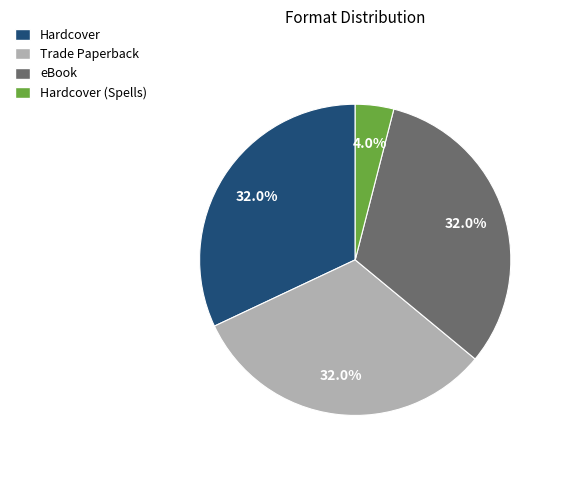

How many segments does this pie chart have?

4